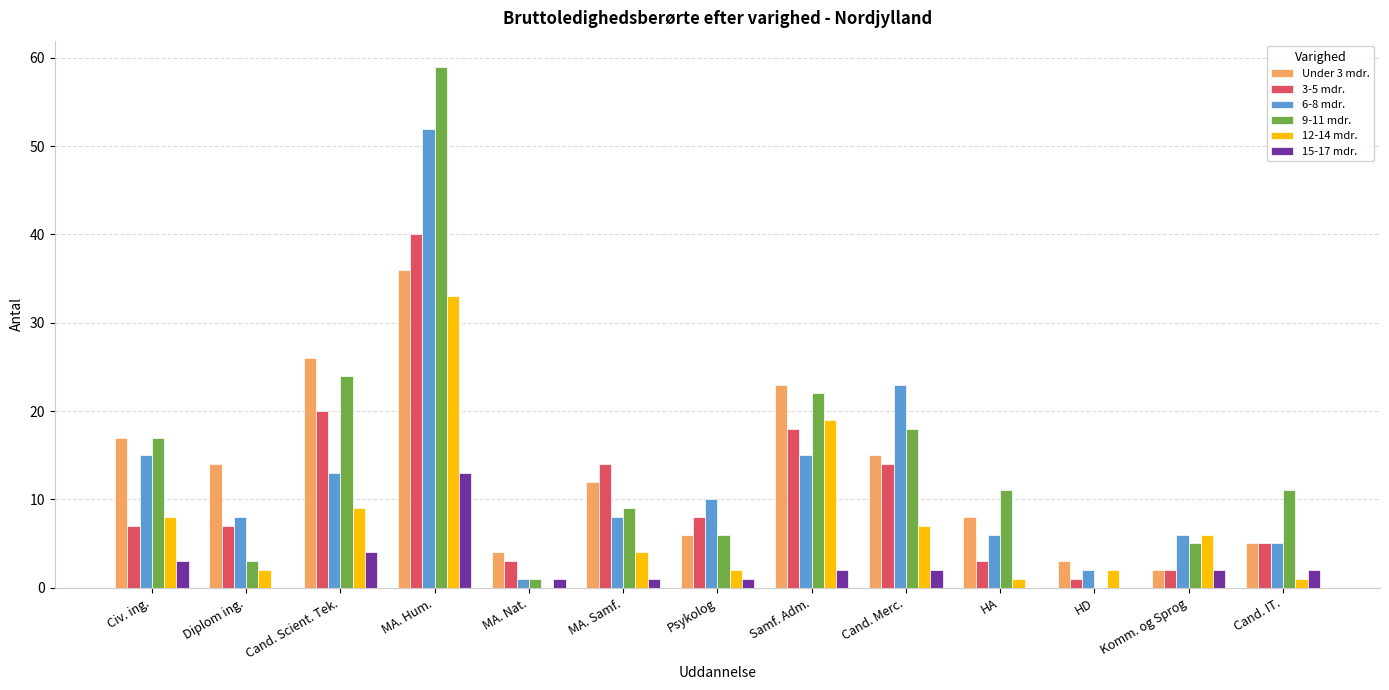

The 6-8 mdr. series shows 15 at Civ. ing.. True or false?

True